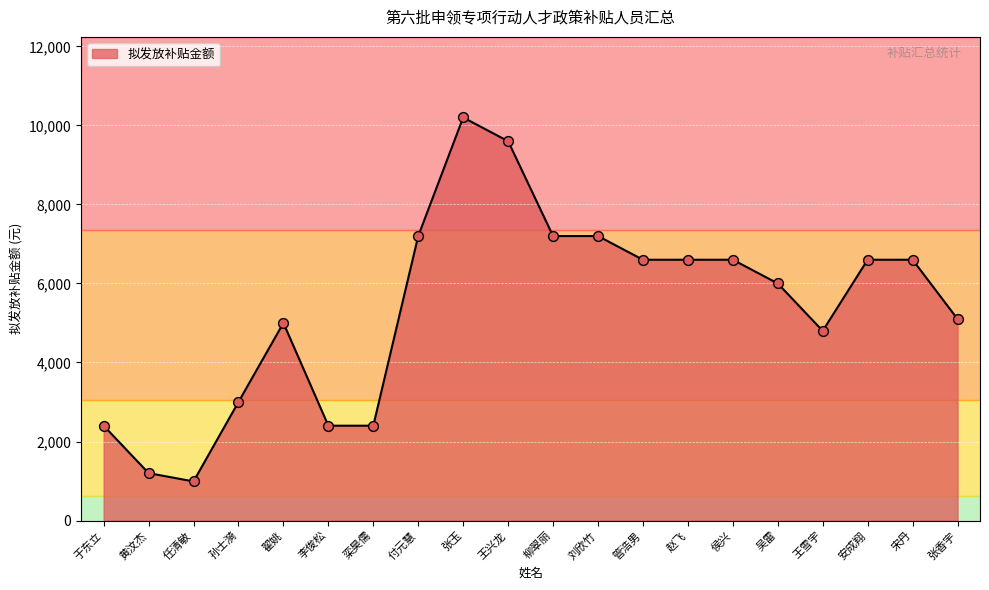

What is the change in value from 翟姚 to 张香宇?

+100